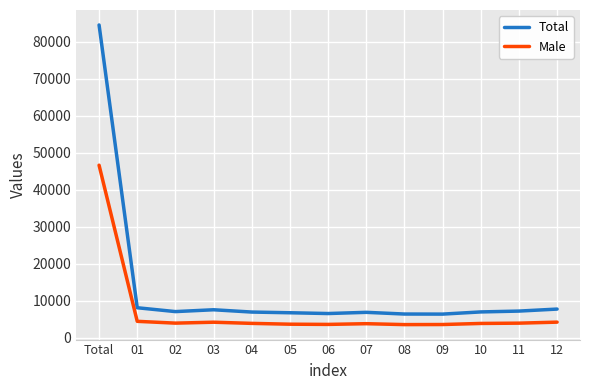

At which category does the chart reach its peak across all series?

Total